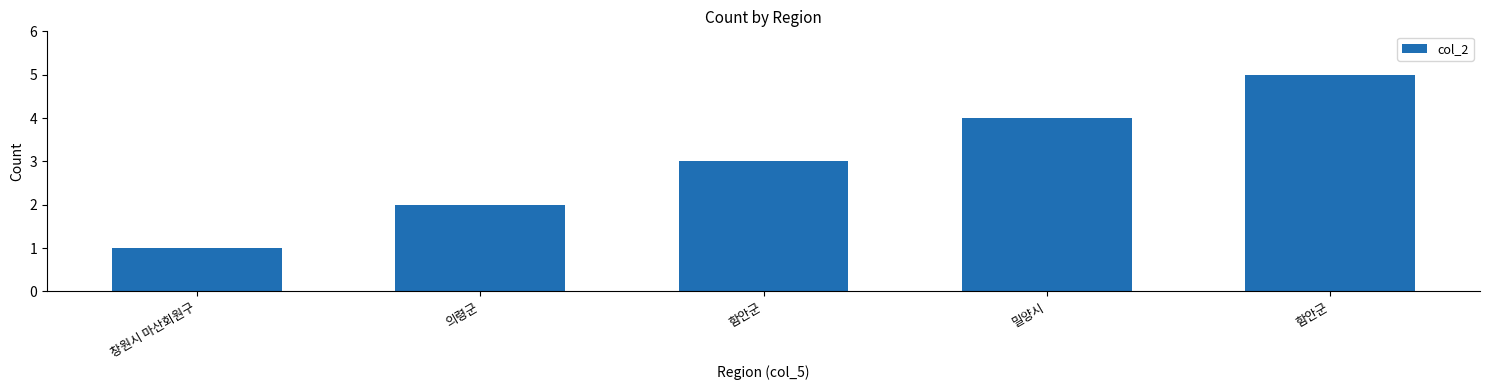

Reading right to left, transcribe all the data shown in this chart.

5	4	3	2	1